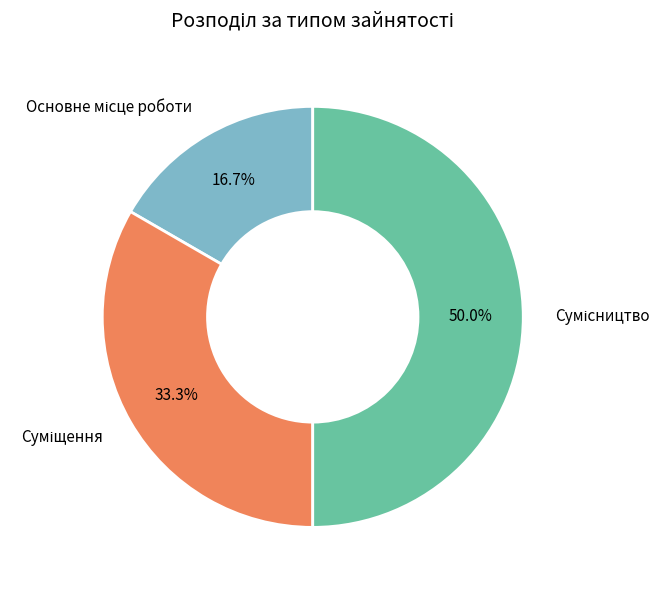

How many segments does this pie chart have?

3